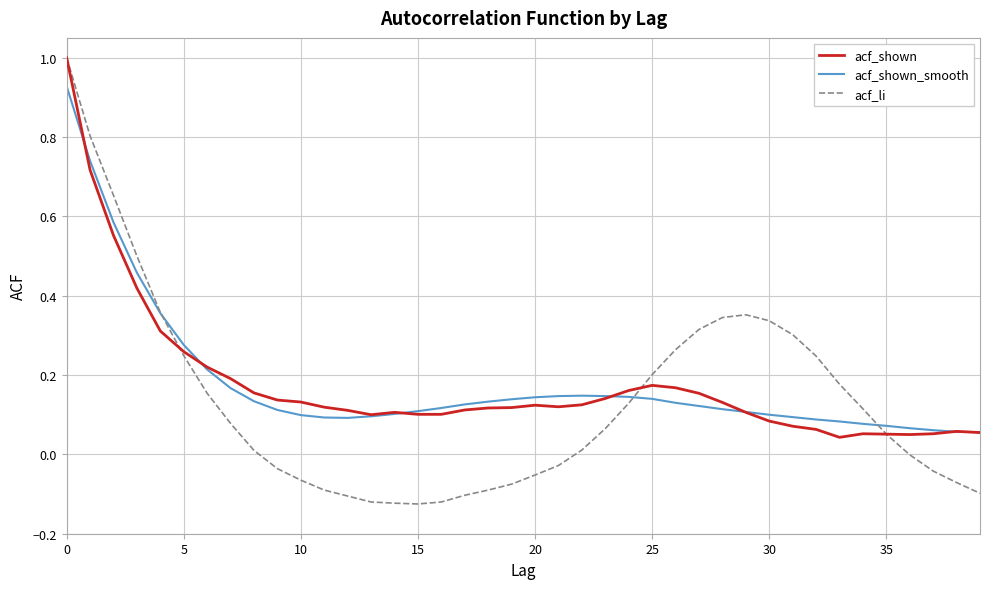

What is the maximum value shown in the chart?

1.0